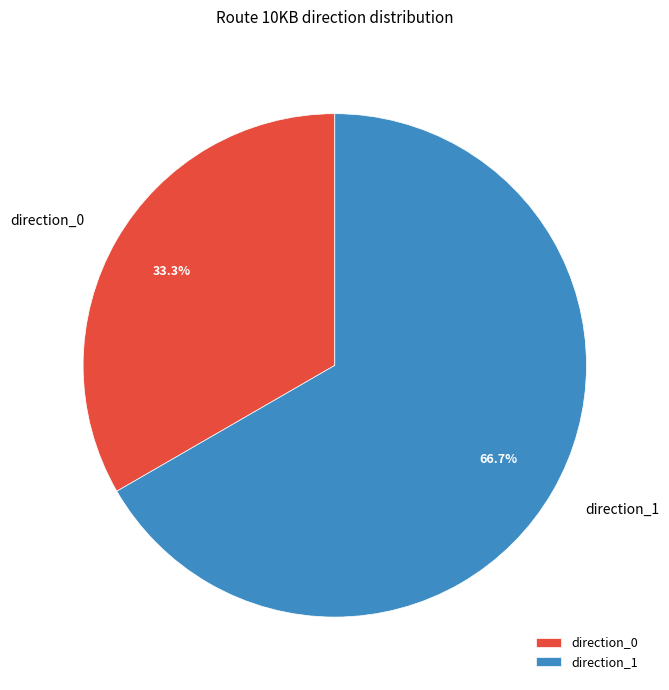

To the nearest percent, what portion does direction_1 represent?

67%